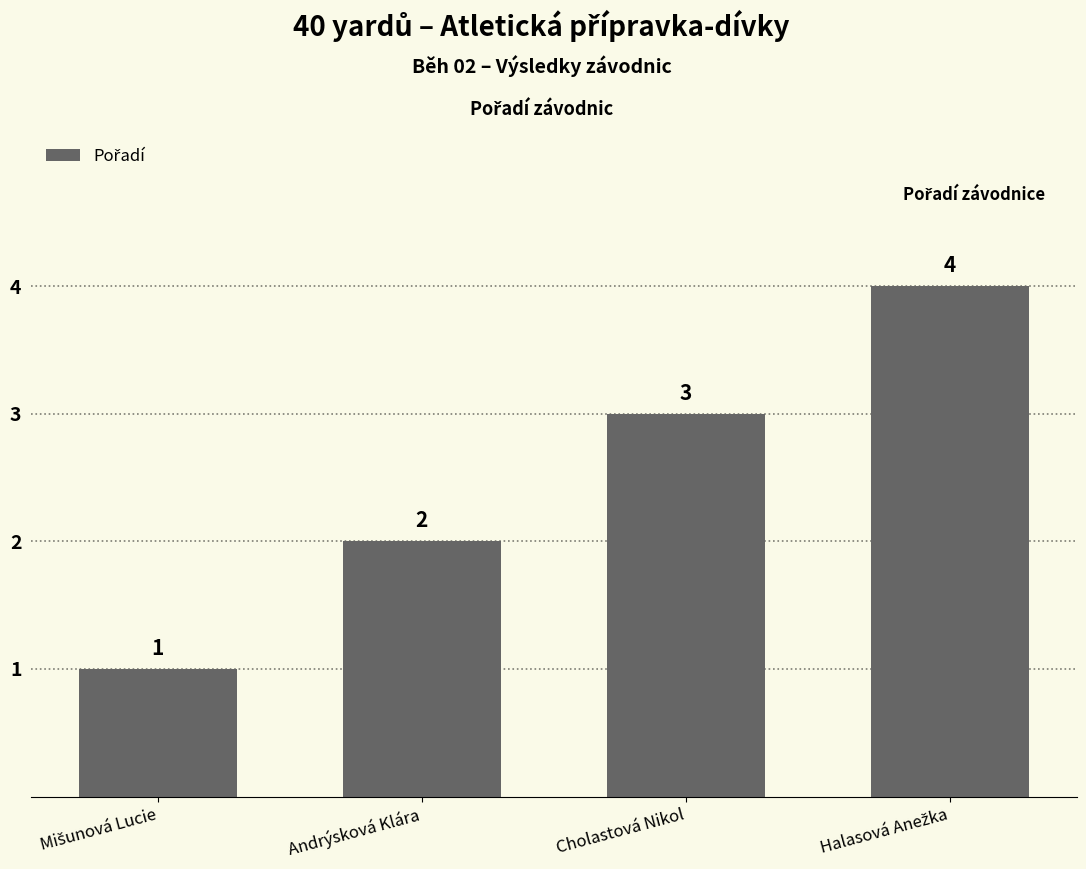

Reading left to right, extract all data points from this chart.

1	2	3	4